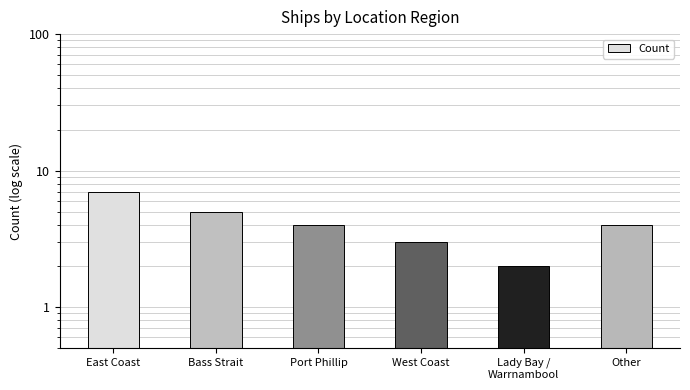

List the labels in order of value, largest first.

East Coast, Bass Strait, Port Phillip, Other, West Coast, Lady Bay /
Warrnambool